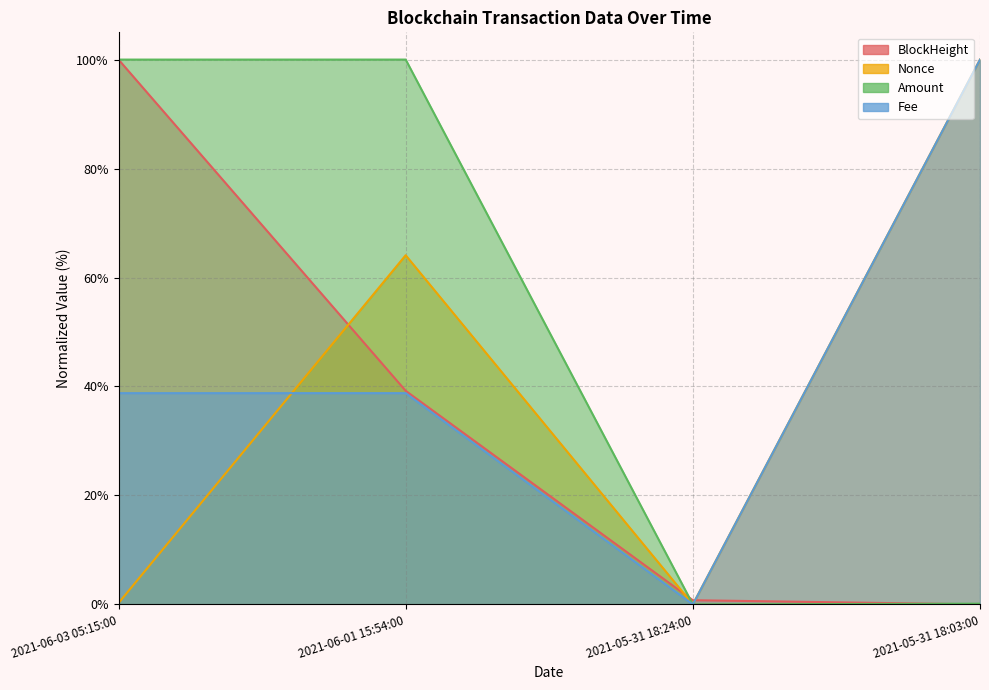

True or false: Fee has a value of 0.0 at 2021-05-31 18:24:00.

True